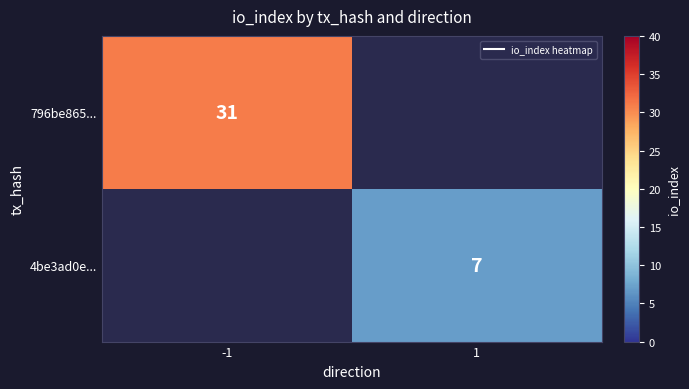

Which category has the lowest value in the 796be865... series?

-1